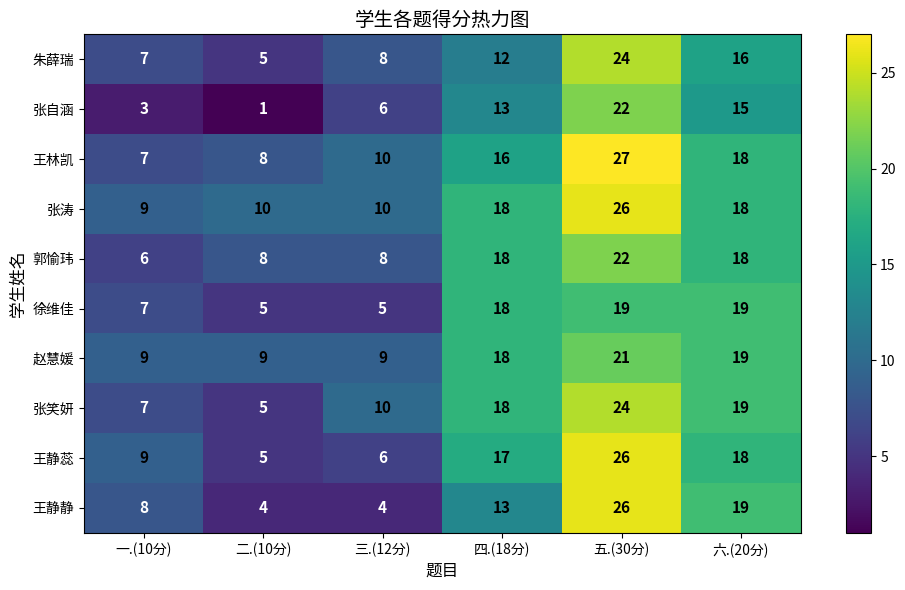

What is the difference between the maximum and second lowest values in the 张涛 series?

16